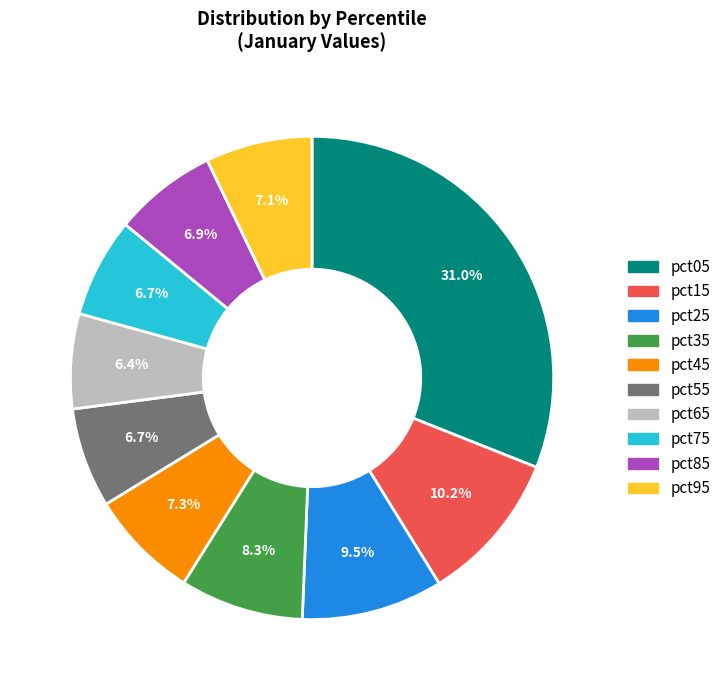

How many segments does this pie chart have?

10